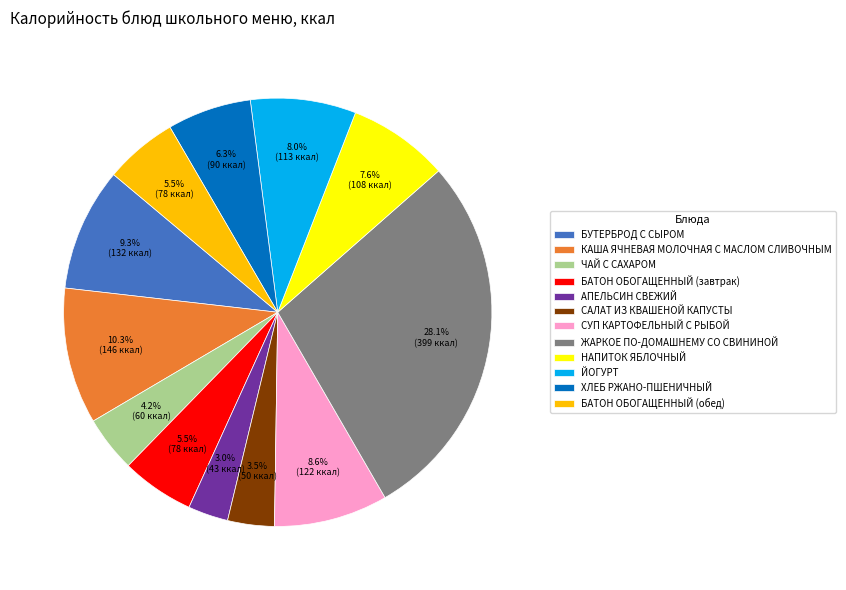

Which slice is the largest?

ЖАРКОЕ ПО-ДОМАШНЕМУ СО СВИНИНОЙ